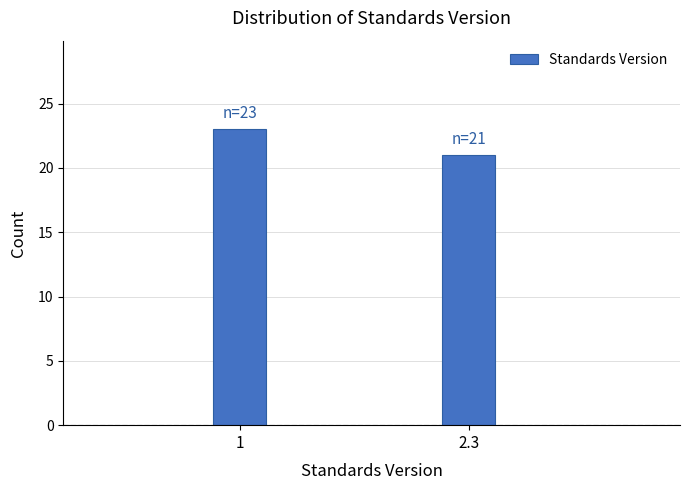

Reading left to right, transcribe all the data shown in this chart.

23	21